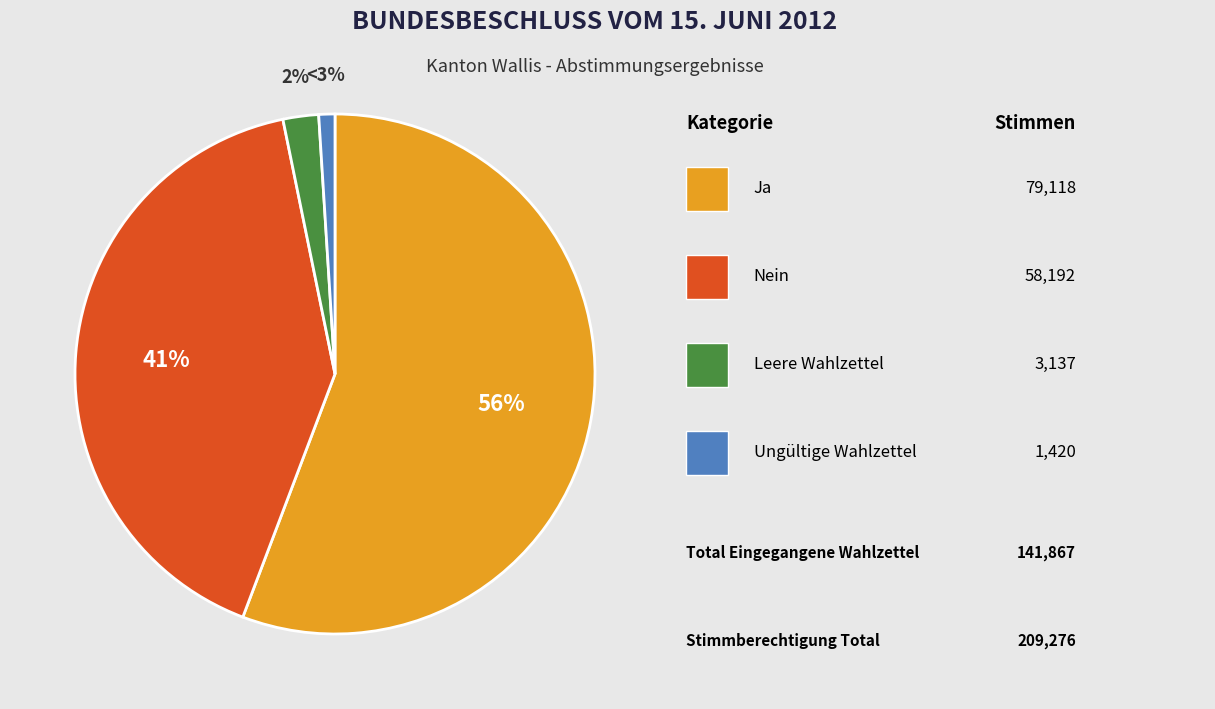

Which category accounts for the majority?

Ja